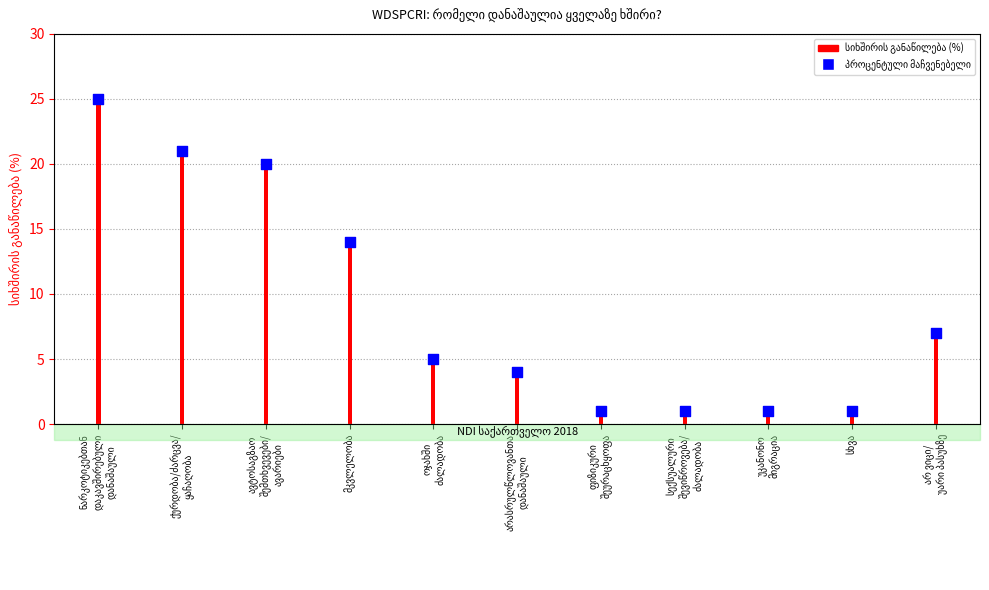

Which series has the largest total across all categories?

სიხშირის განაწილება (%)